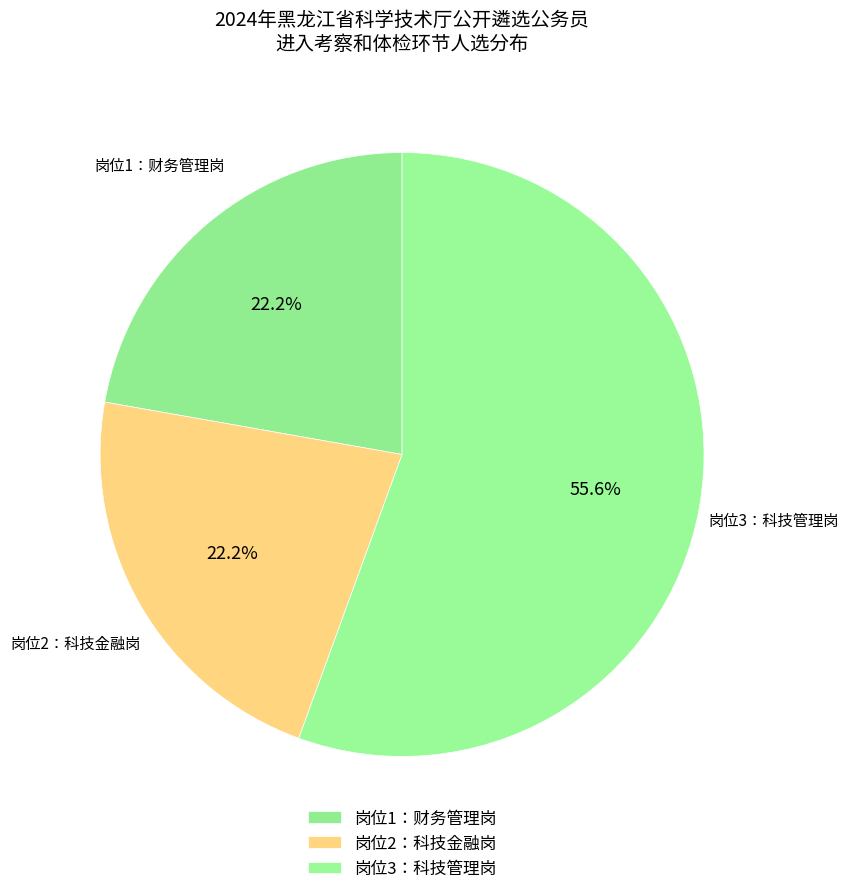

Combined, do 岗位2：科技金融岗 and 岗位1：财务管理岗 account for over 50%?

No